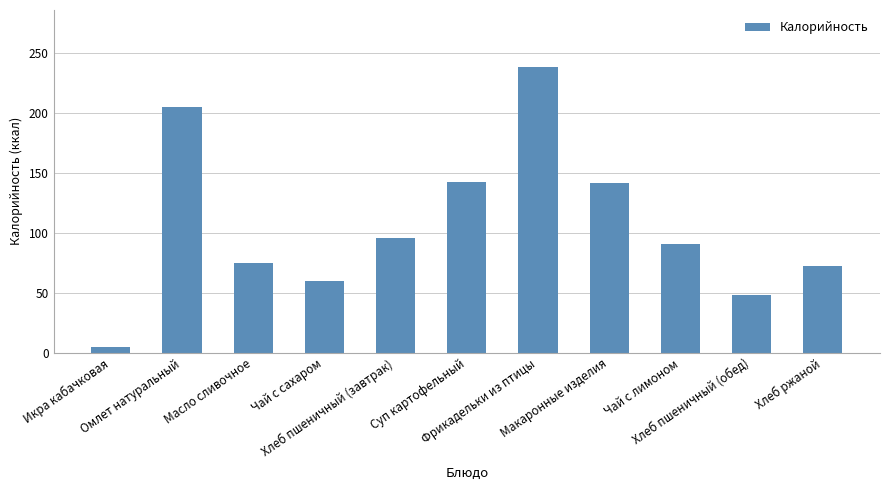

What is the greatest value displayed?

238.5